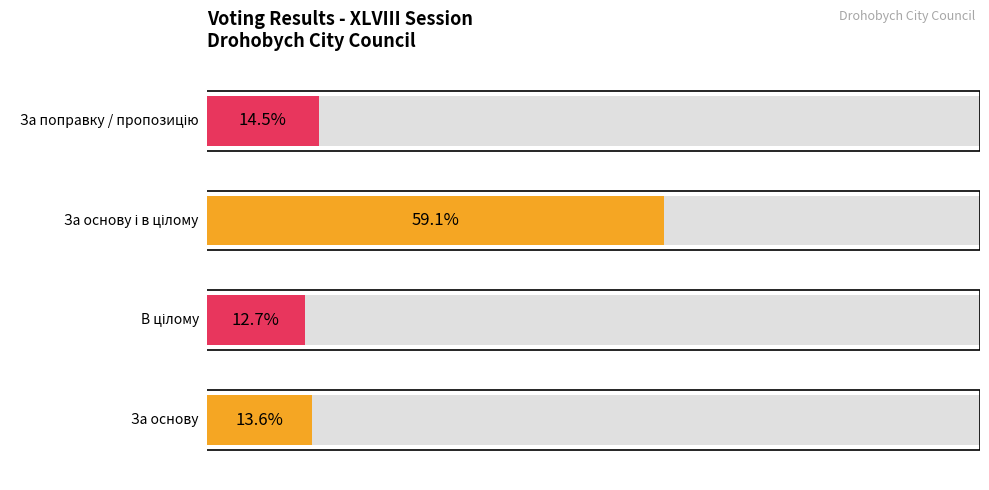

What is the label of the 1st bar from the left?

За основу